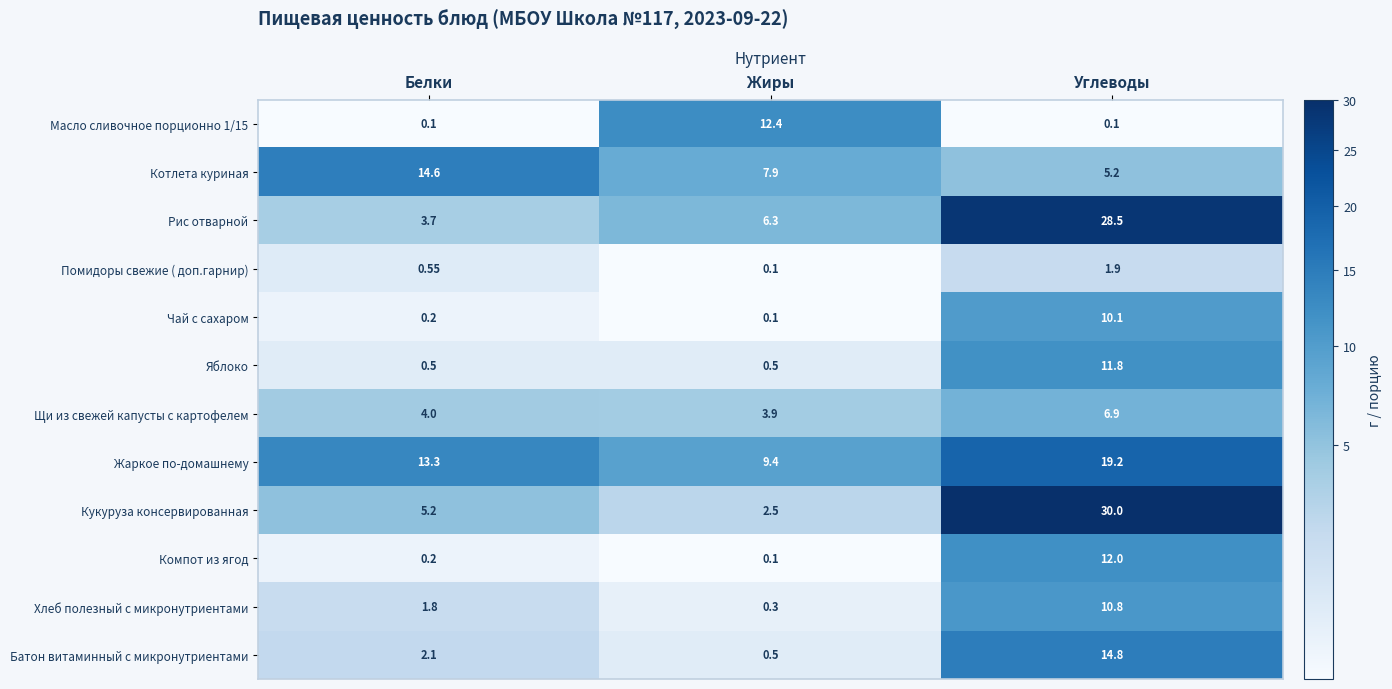

At which label is Жаркое по-домашнему closest to 14?

Белки